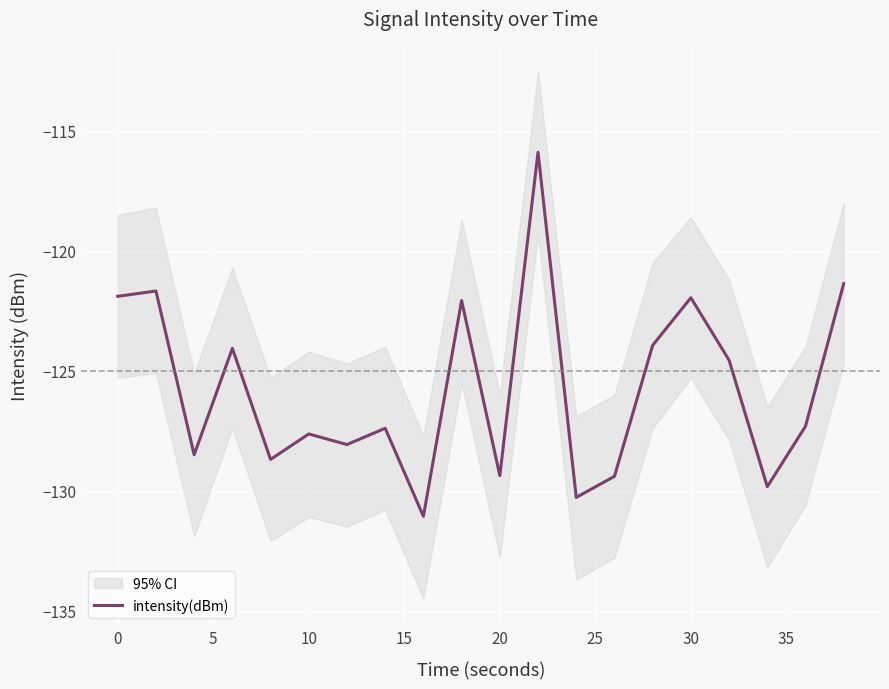

How many interior local peaks (higher than both neighbors) does the data have?

7